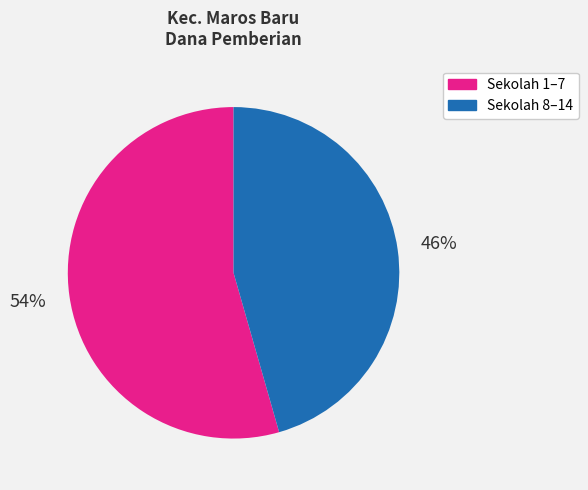

Does any single category account for the majority?

Yes